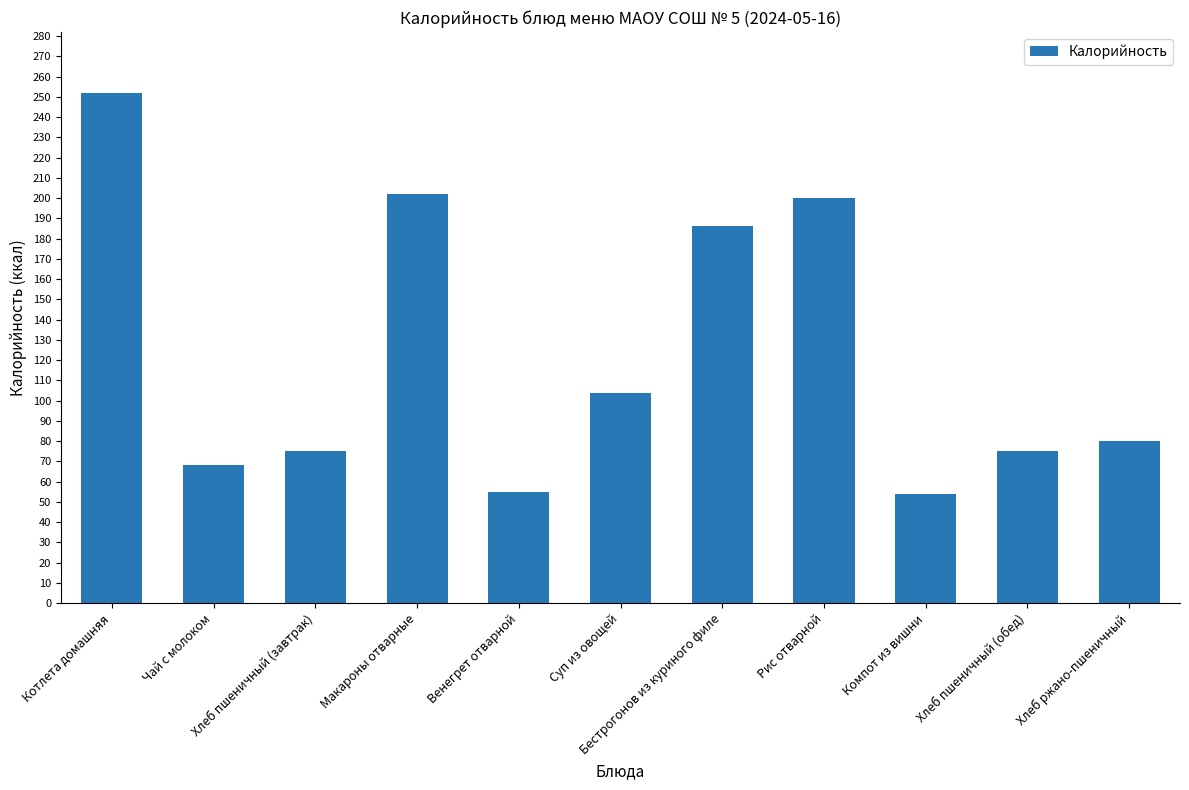

Are the bars grouped side by side (vs. stacked)?

No